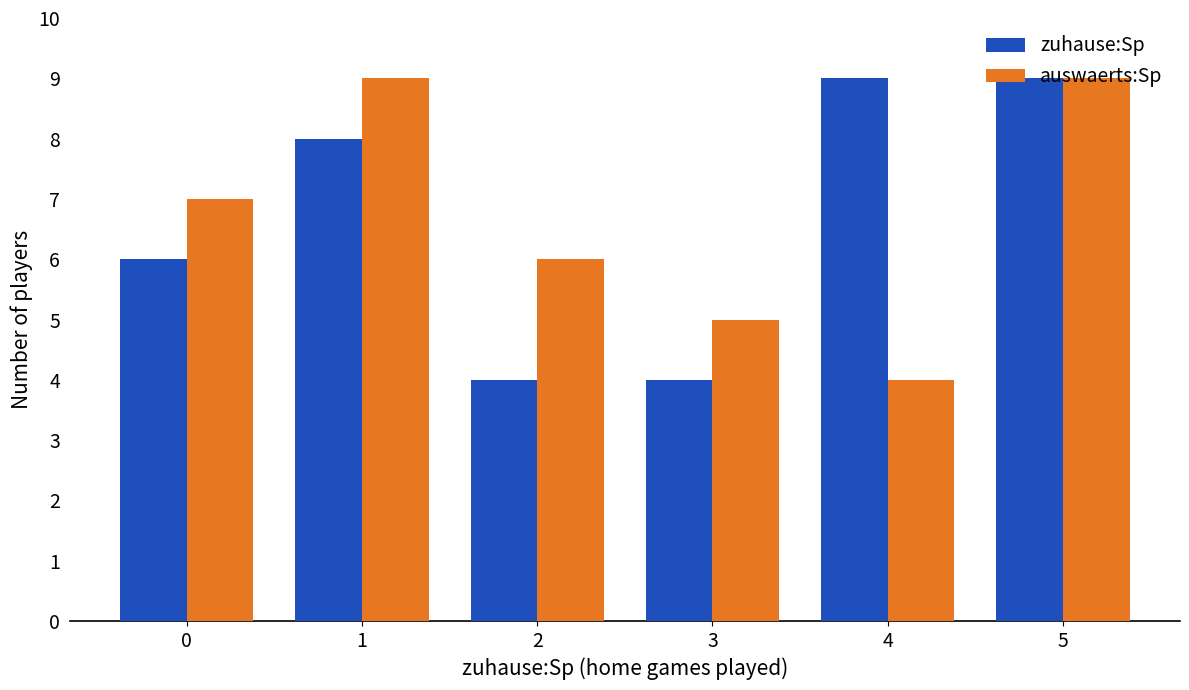

Is it true that auswaerts:Sp equals 6 at 4?

False